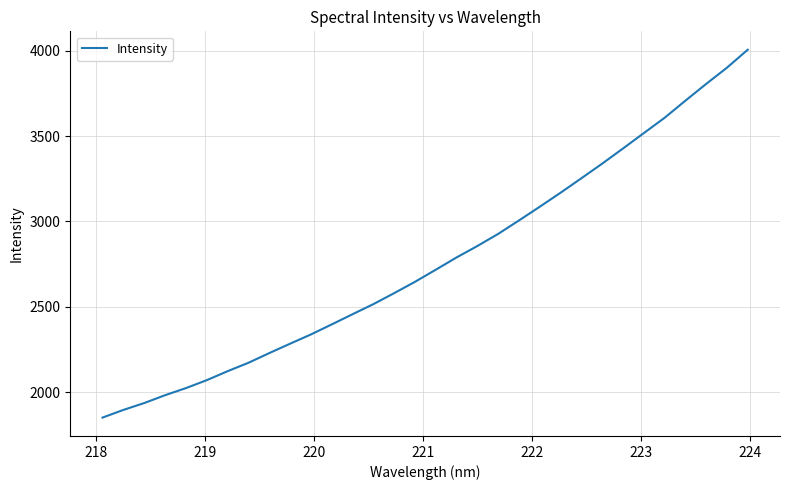

What is the minimum value shown in the chart?

1851.0